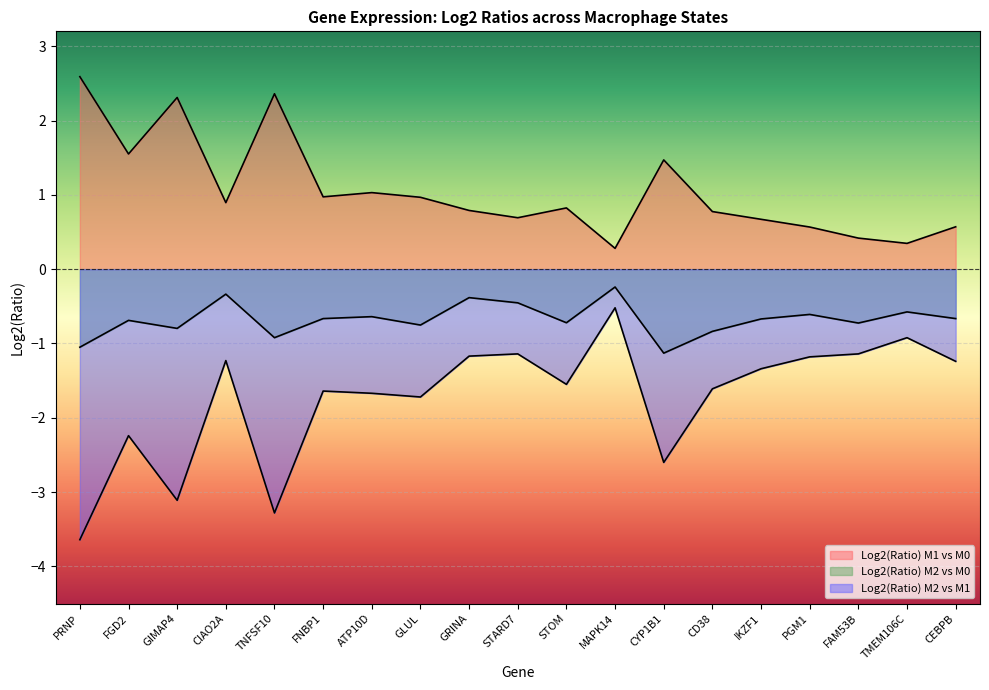

Which series has the largest total across all categories?

Log2(Ratio) M1 vs M0